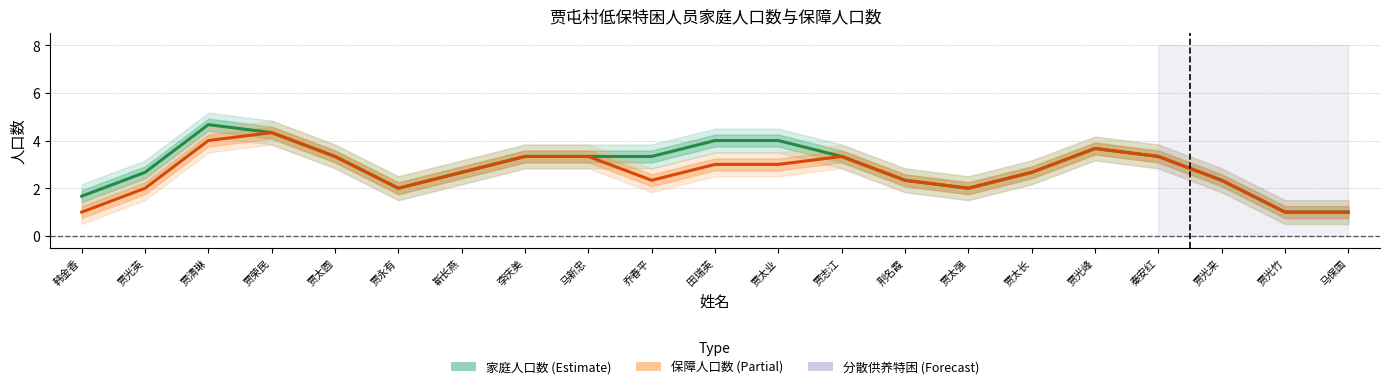

How many categories are shown in the chart?

21